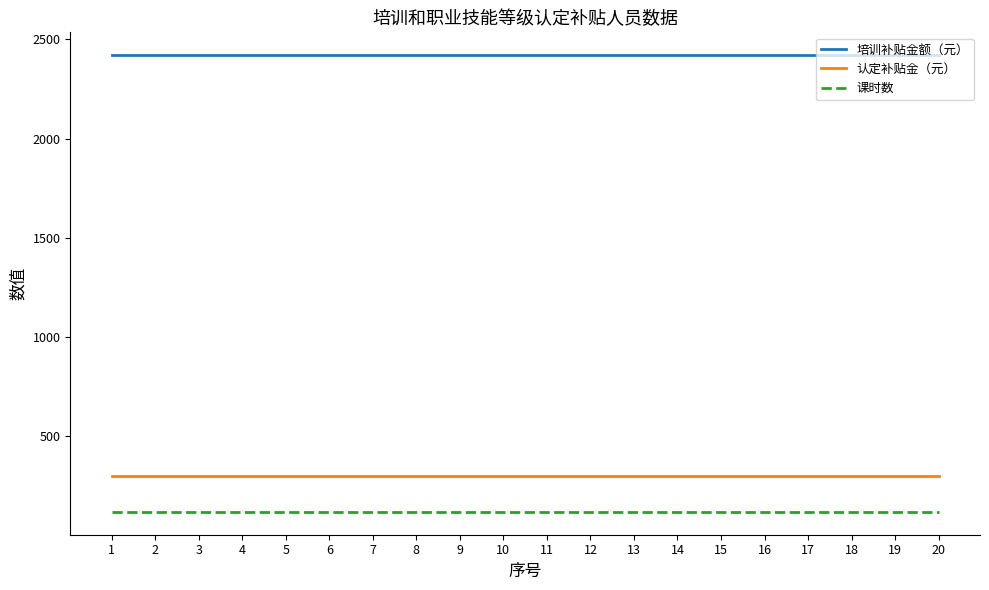

Is it true that 认定补贴金（元） equals 149 at 10?

False